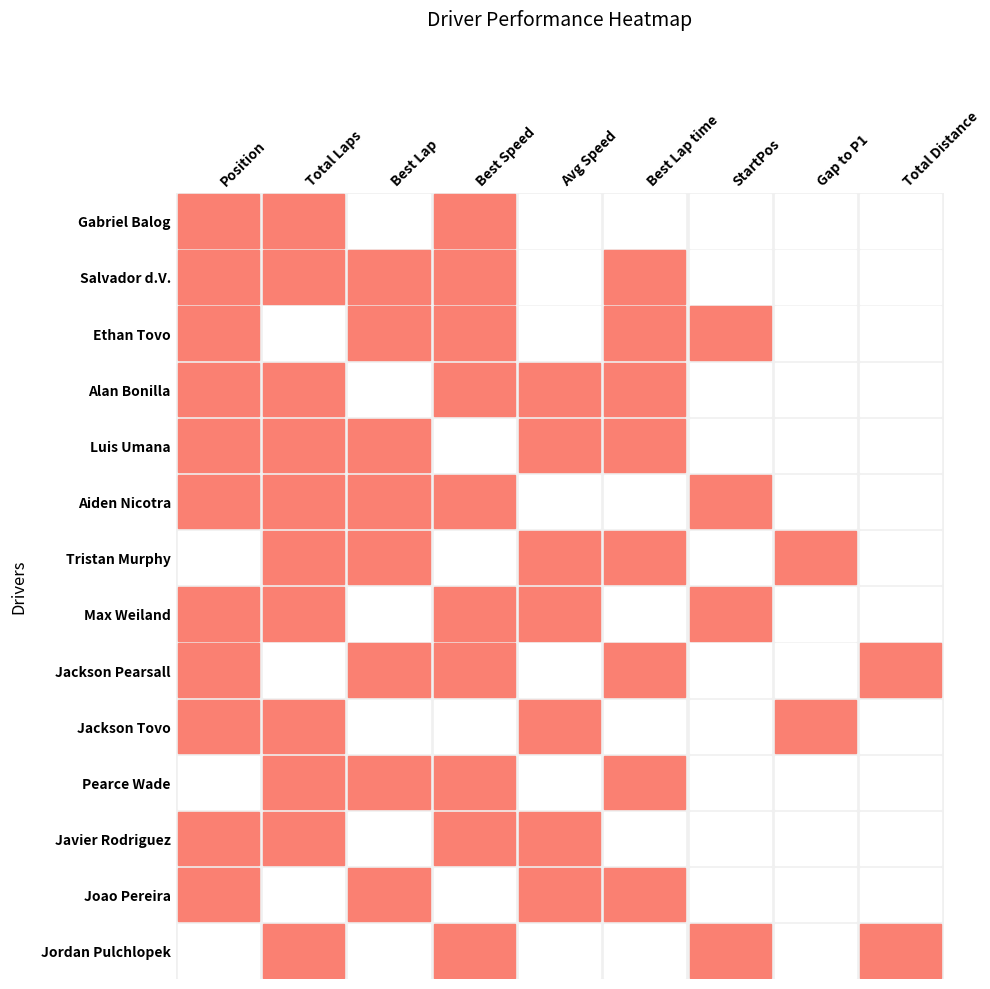

Is the value of Luis Umana at 3 greater than the value of Alan Bonilla at 7?

No